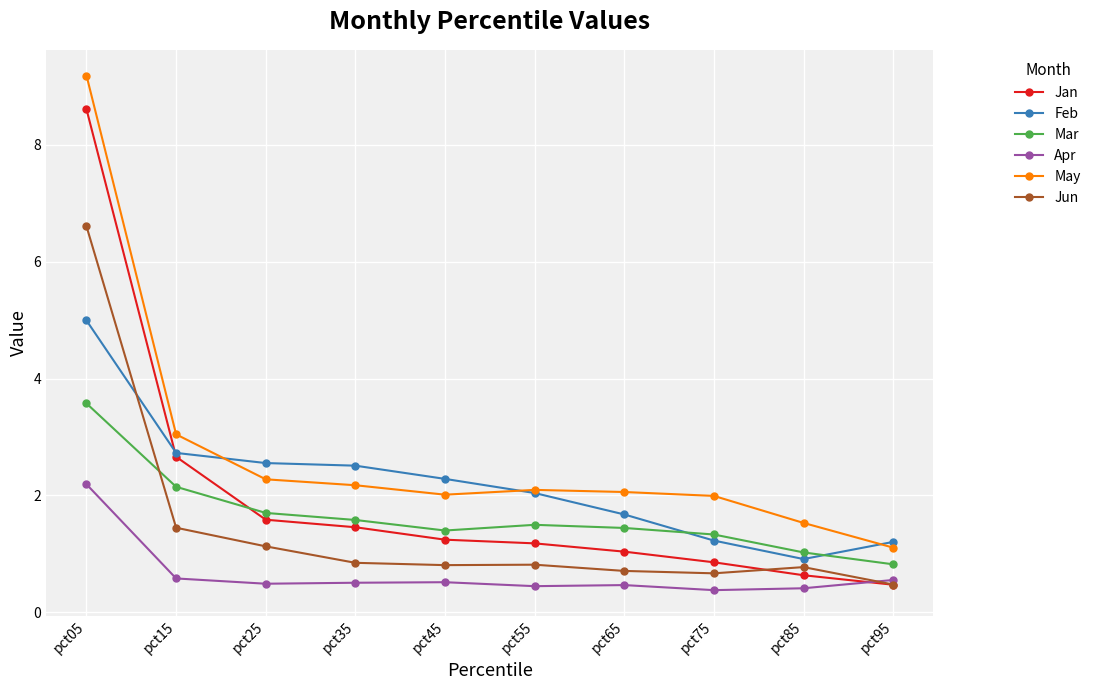

What is the value of the Jan point at the 7th from the left?

1.0